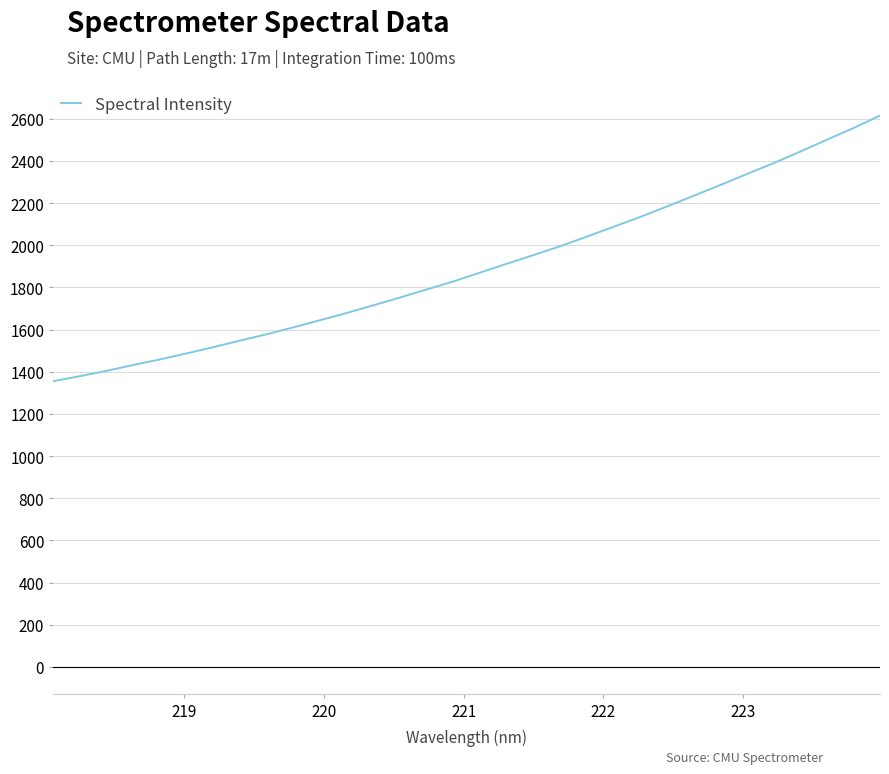

What is the greatest value displayed?

2615.0